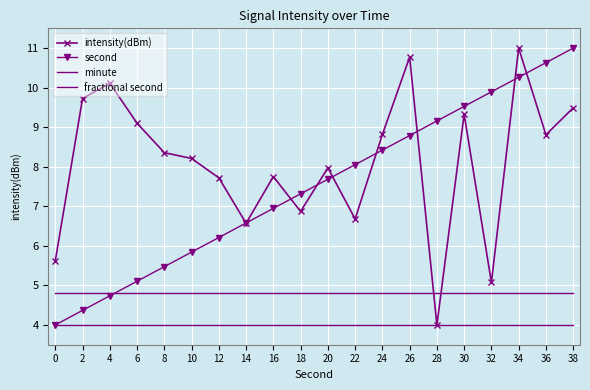

Reading left to right, list all the values displayed in this chart.

intensity(dBm): 0=5.6	2=9.7	4=10.1	6=9.1	8=8.4	10=8.2	12=7.7	14=6.6	16=7.8	18=6.9	20=8.0	22=6.7	24=8.8	26=10.8	28=4.0	30=9.3	32=5.1	34=11.0	36=8.8	38=9.5
second: 0=4.0	2=4.4	4=4.7	6=5.1	8=5.5	10=5.8	12=6.2	14=6.6	16=6.9	18=7.3	20=7.7	22=8.1	24=8.4	26=8.8	28=9.2	30=9.5	32=9.9	34=10.3	36=10.6	38=11.0
minute: 0=4.8	2=4.8	4=4.8	6=4.8	8=4.8	10=4.8	12=4.8	14=4.8	16=4.8	18=4.8	20=4.8	22=4.8	24=4.8	26=4.8	28=4.8	30=4.8	32=4.8	34=4.8	36=4.8	38=4.8
fractional second: 0=4.0	2=4.0	4=4.0	6=4.0	8=4.0	10=4.0	12=4.0	14=4.0	16=4.0	18=4.0	20=4.0	22=4.0	24=4.0	26=4.0	28=4.0	30=4.0	32=4.0	34=4.0	36=4.0	38=4.0